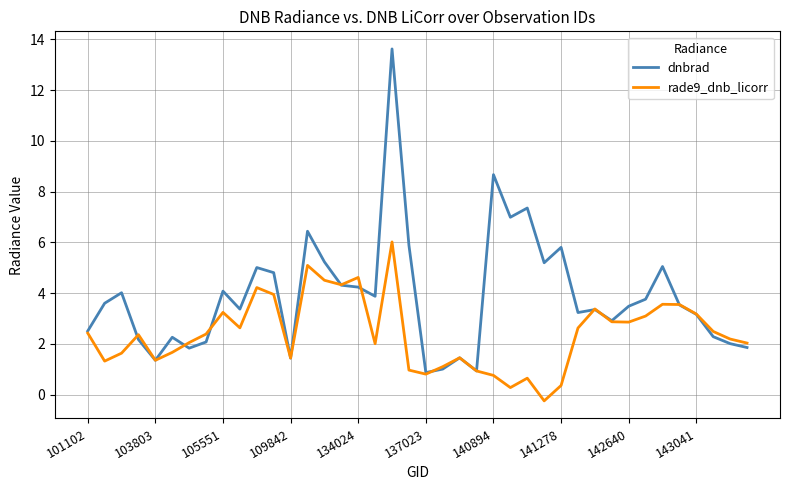

Which series has the largest total across all categories?

dnbrad